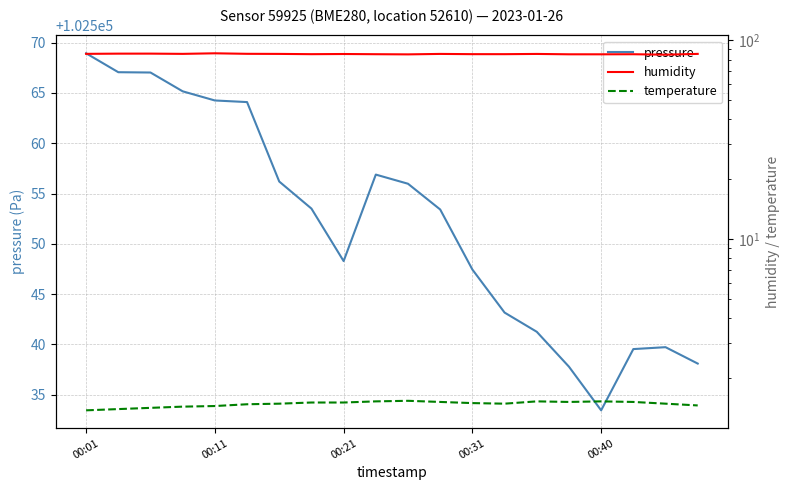

In temperature, how many points are lower than both neighbors (excluding endpoints)?

2